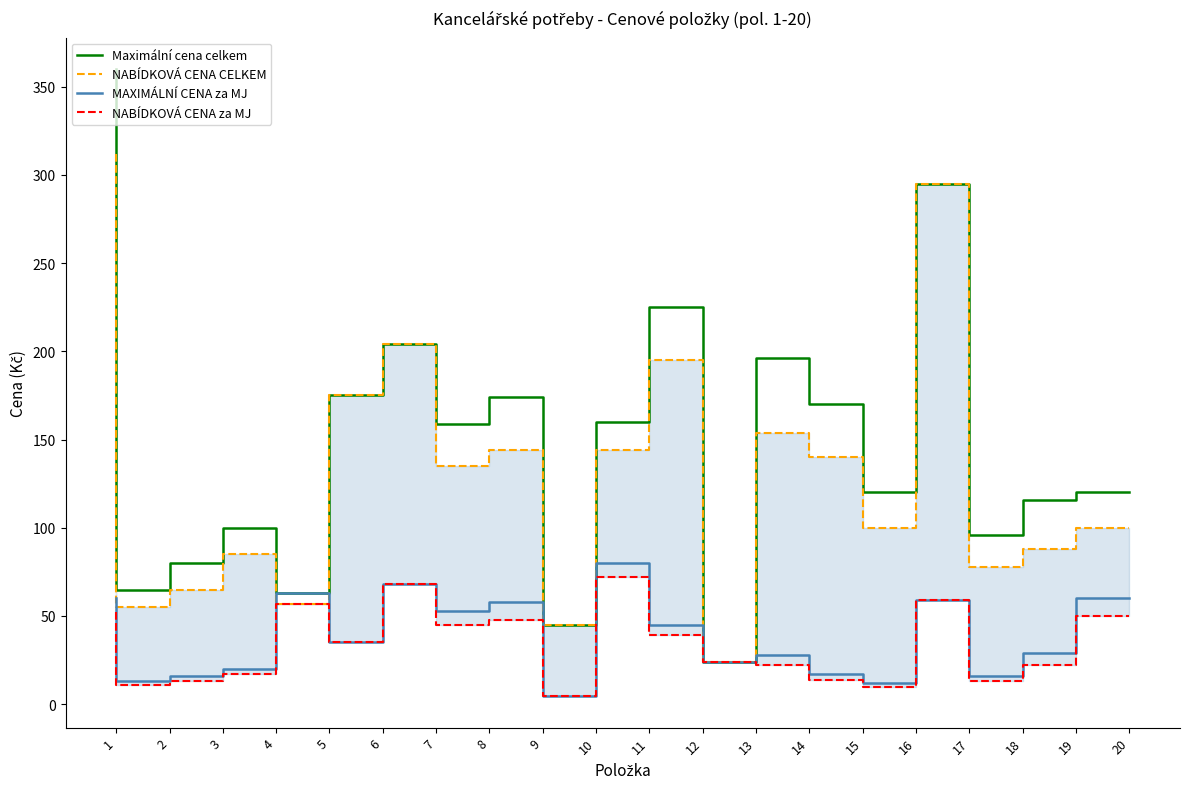

Where is the first local minimum for NABÍDKOVÁ CENA CELKEM?

2